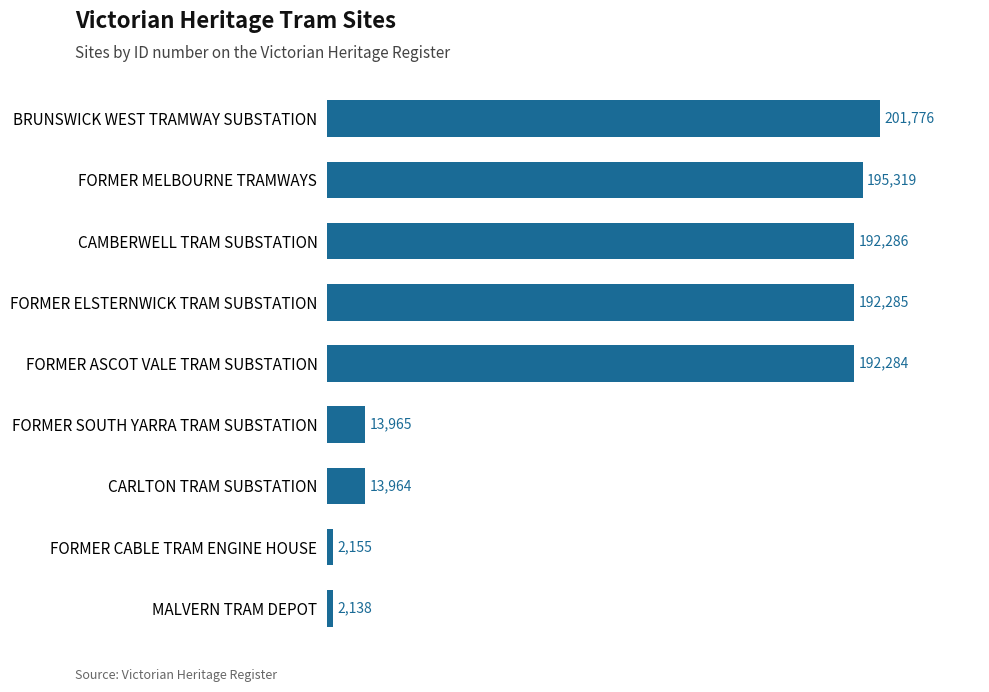

Is it true that the value at FORMER ELSTERNWICK TRAM SUBSTATION is 266816?

False